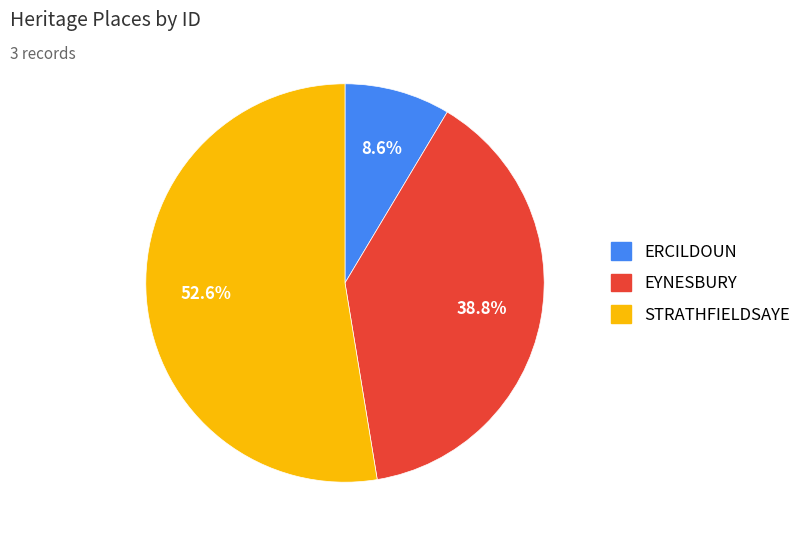

What is the smallest slice in the pie chart?

ERCILDOUN